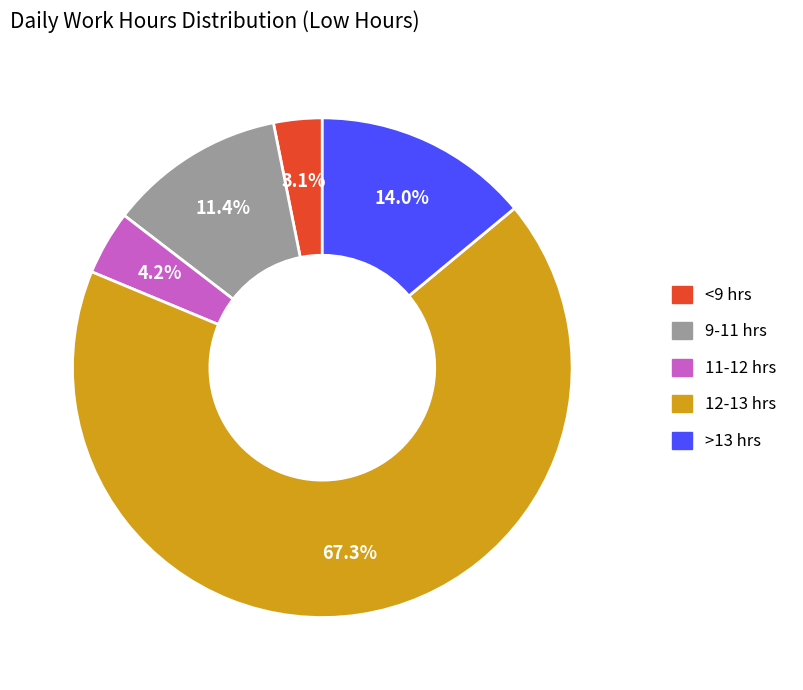

Is there a majority slice in this chart?

Yes